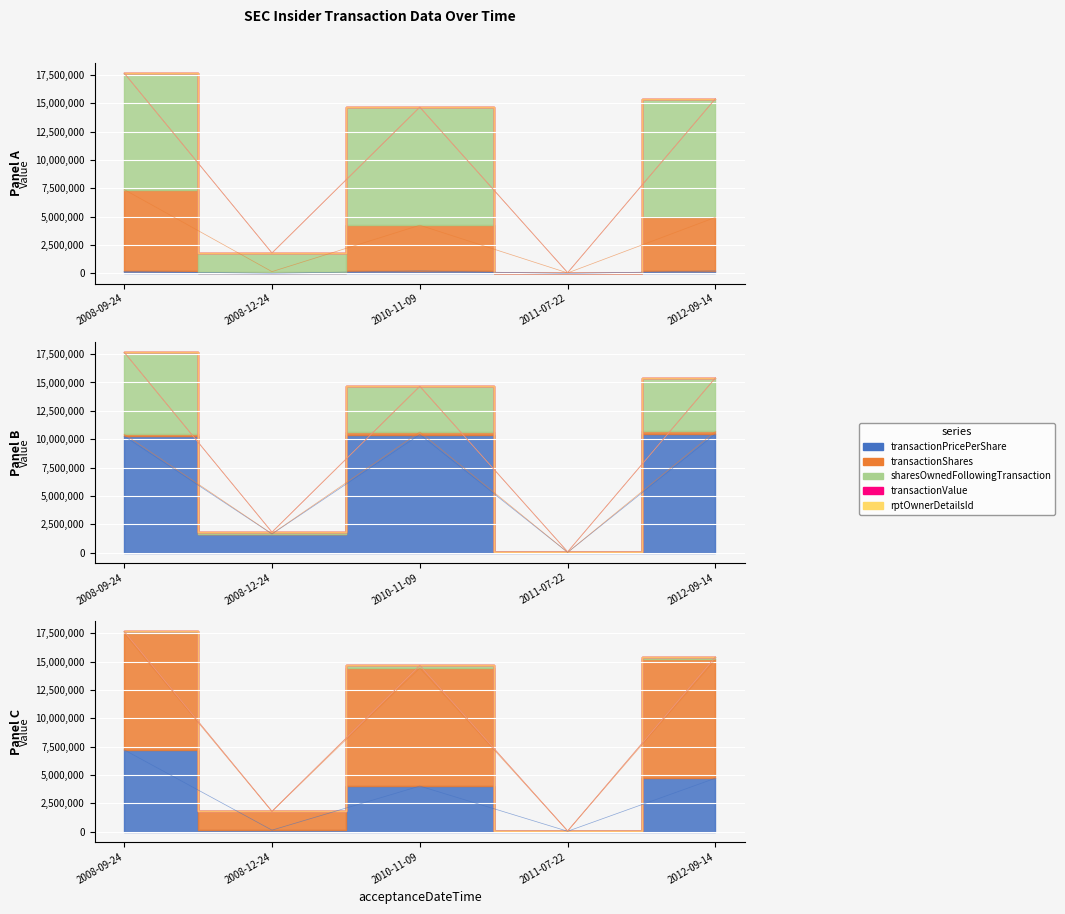

What is the lowest value of the transactionShares series?

1852